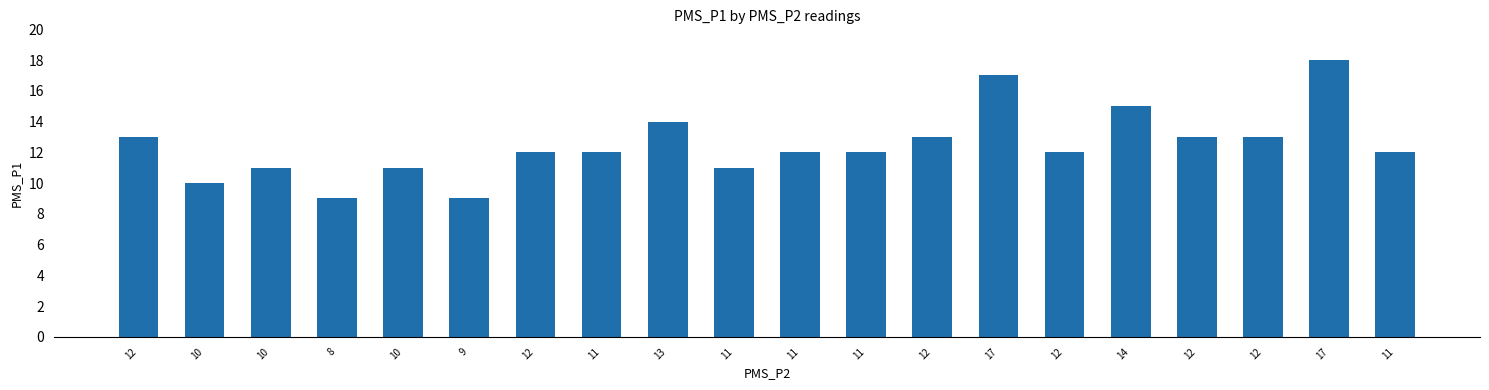

Count the number of categories in the chart.

20